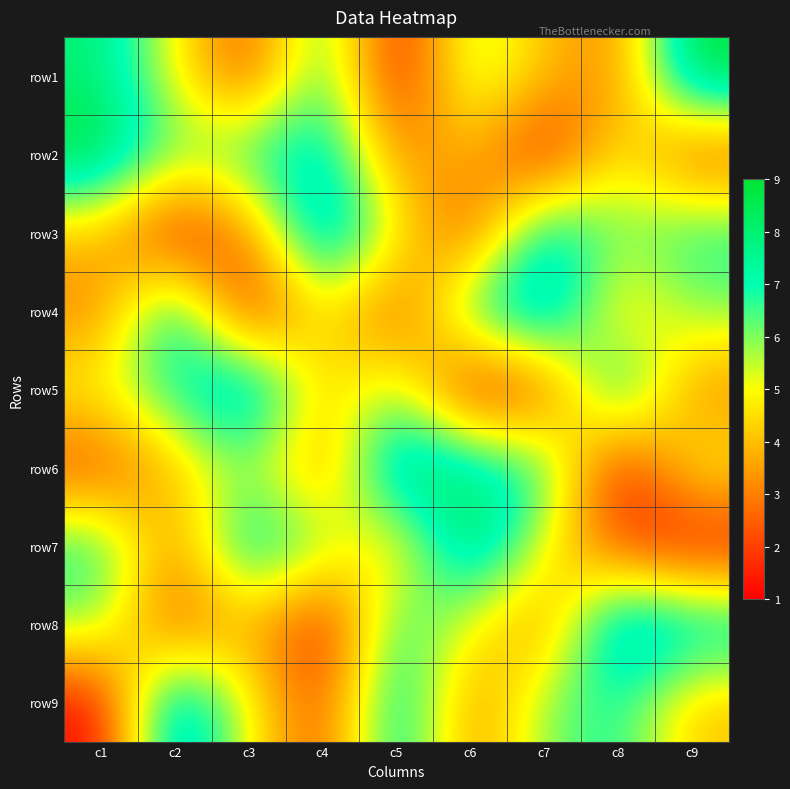

Reading left to right, transcribe all the data shown in this chart.

row1: c1=8	c2=5	c3=2	c4=7	c5=1	c6=6	c7=4	c8=3	c9=9
row2: c1=9	c2=6	c3=7	c4=8	c5=3	c6=4	c7=1	c8=5	c9=2
row3: c1=4	c2=1	c3=3	c4=9	c5=5	c6=2	c7=8	c8=6	c9=7
row4: c1=3	c2=8	c3=1	c4=5	c5=2	c6=7	c7=9	c8=4	c9=6
row5: c1=5	c2=7	c3=9	c4=4	c5=6	c6=1	c7=2	c8=8	c9=3
row6: c1=2	c2=4	c3=6	c4=3	c5=9	c6=8	c7=7	c8=1	c9=5
row7: c1=7	c2=3	c3=8	c4=6	c5=4	c6=9	c7=5	c8=2	c9=1
row8: c1=6	c2=2	c3=4	c4=1	c5=7	c6=5	c7=3	c8=9	c9=8
row9: c1=1	c2=9	c3=5	c4=2	c5=8	c6=3	c7=6	c8=7	c9=4